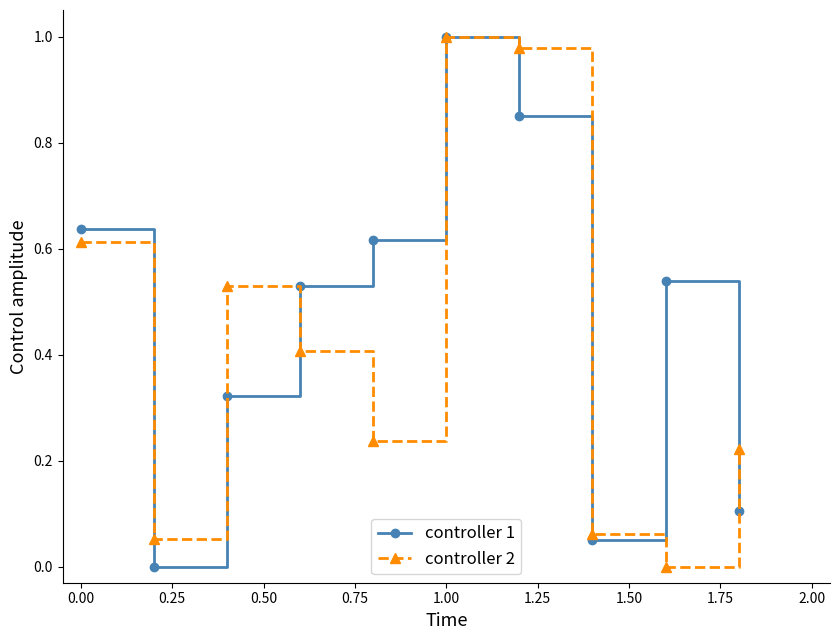

What are all the series names shown in the legend?

controller 1, controller 2